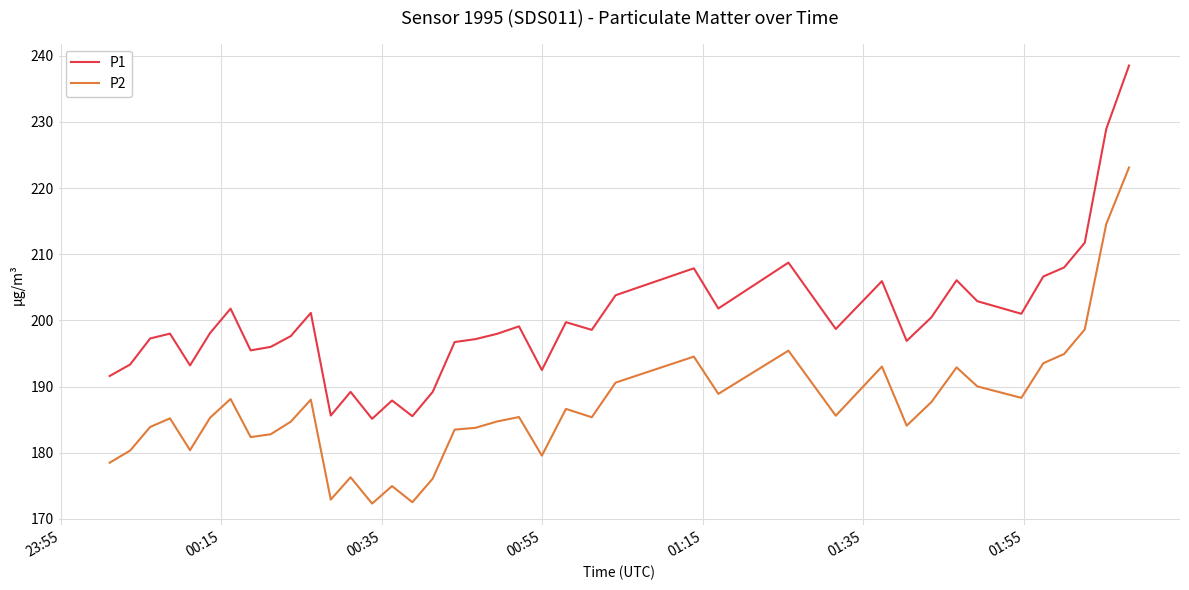

Which series has the largest total across all categories?

P1